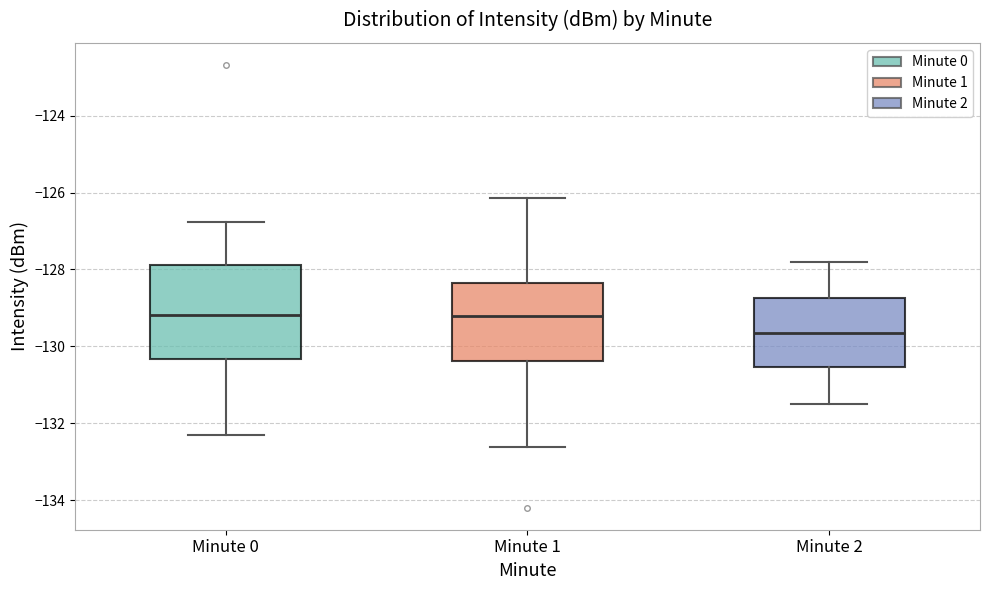

Reading left to right, read every box against the y-axis: the position of its median line, the range the box covers, and the ends of its whiskers. The values are not printed on the chart, so give them approximately, as read against the axis.

Minute 0: median -129.2, box -130.4 to -127.8, whiskers -132.4 to -126.8
Minute 1: median -129.2, box -130.4 to -128.4, whiskers -132.6 to -126.2
Minute 2: median -129.6, box -130.6 to -128.8, whiskers -131.4 to -127.8